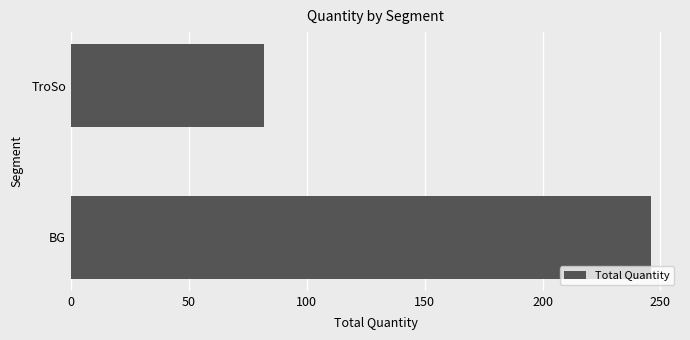

The chart shows a value of 53 at TroSo. True or false?

False